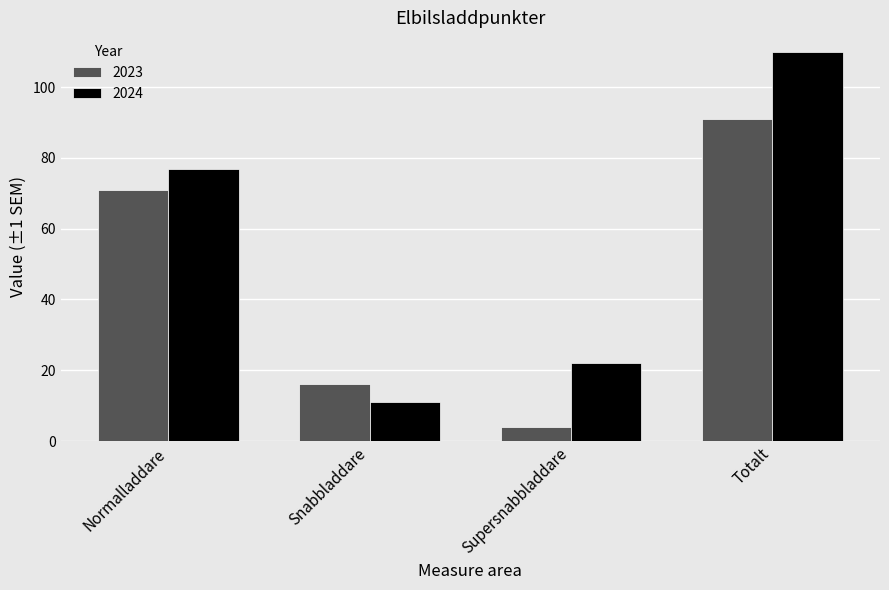

True or false: 2024 has a value of 14 at Supersnabbladdare.

False